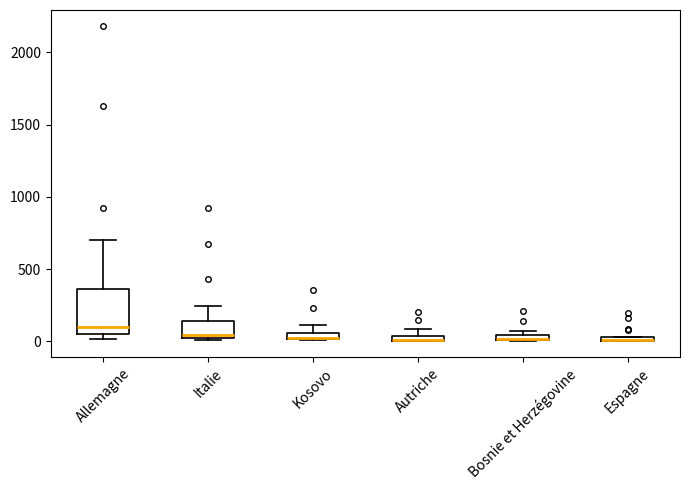

Comparing the boxes themselves (not the whiskers), which one is the tallest?

Allemagne